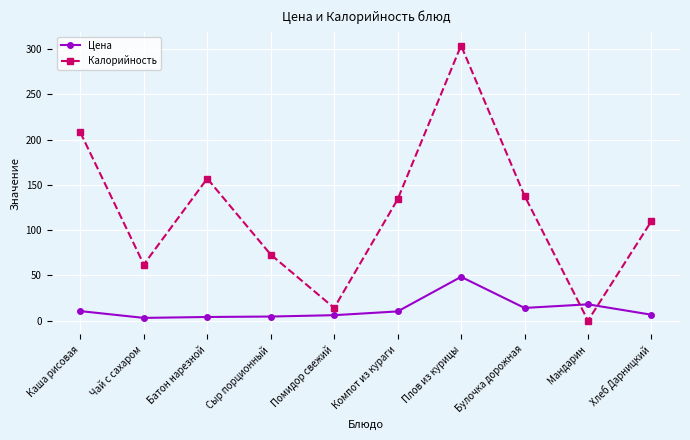

Where is the first local minimum for Калорийность?

Чай с сахаром